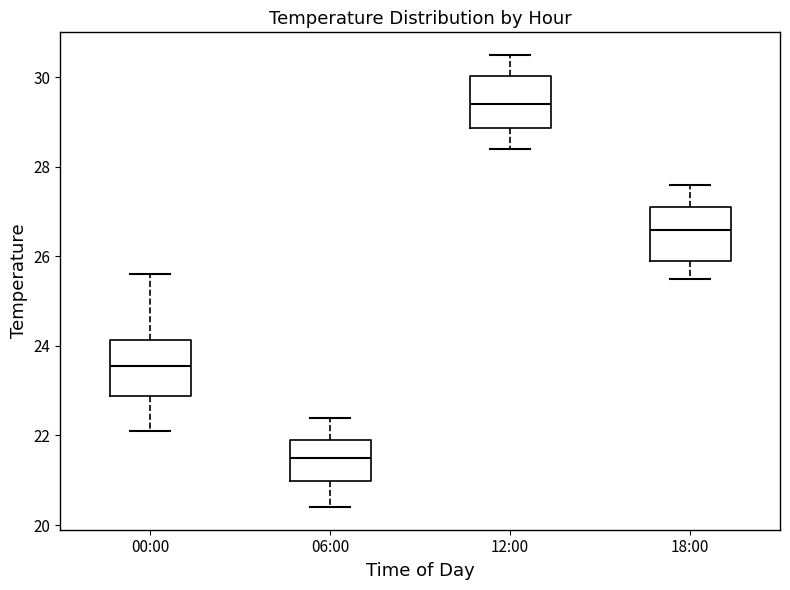

Which box has the lowest median line?

06:00